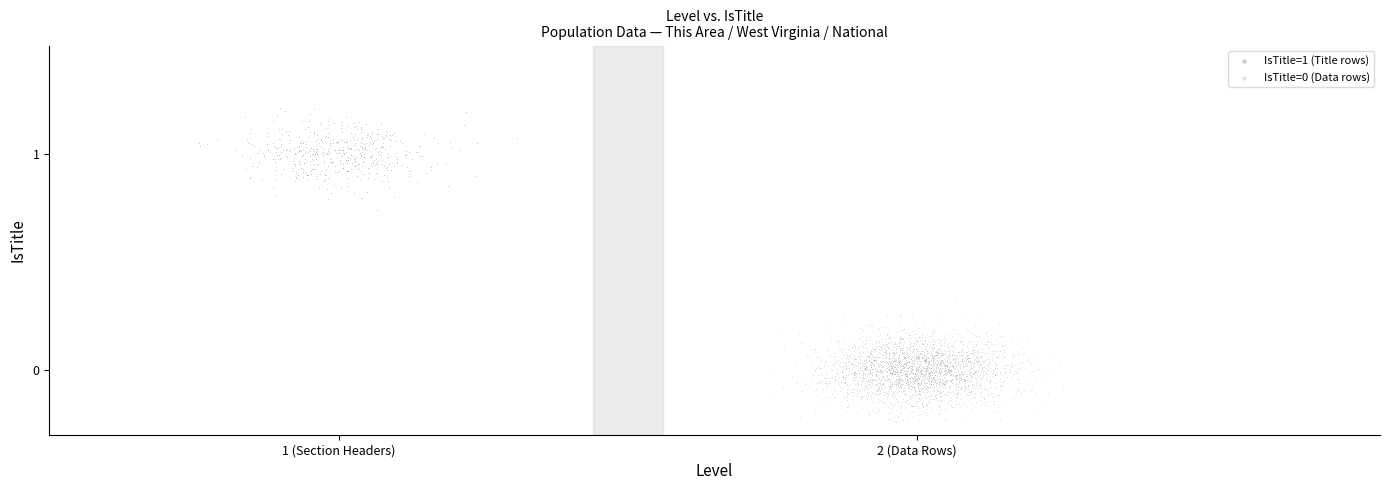

Which series reaches the maximum Y coordinate?

IsTitle=1 (Title rows)